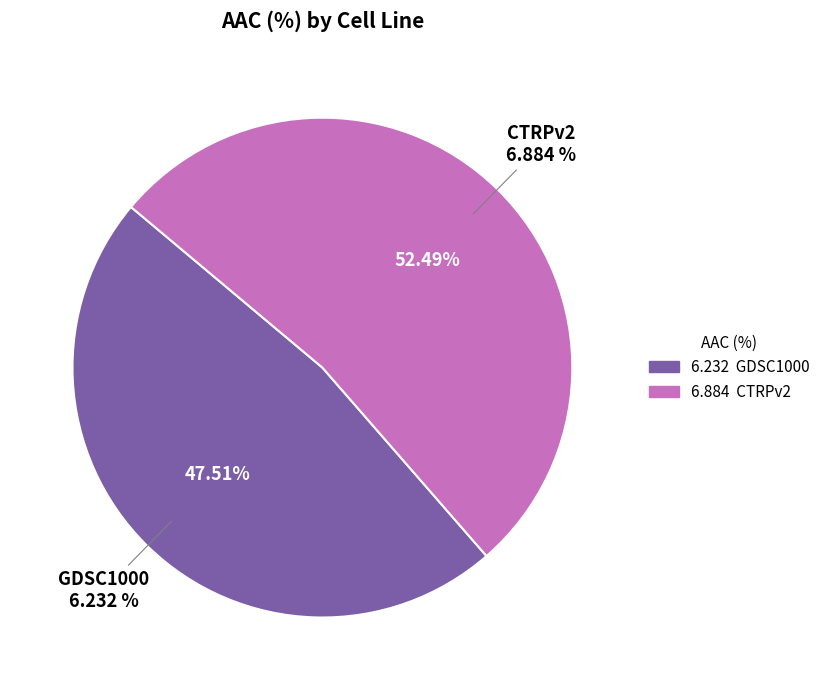

The CTRPv2 slice represents 52% of the pie. True or false?

True